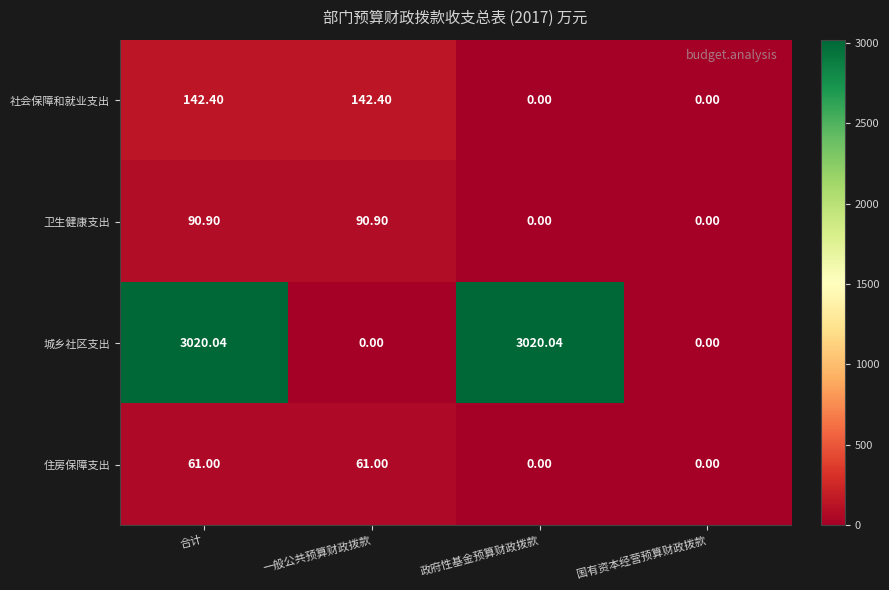

Rank the series by their maximum value, from lowest to highest.

住房保障支出, 卫生健康支出, 社会保障和就业支出, 城乡社区支出